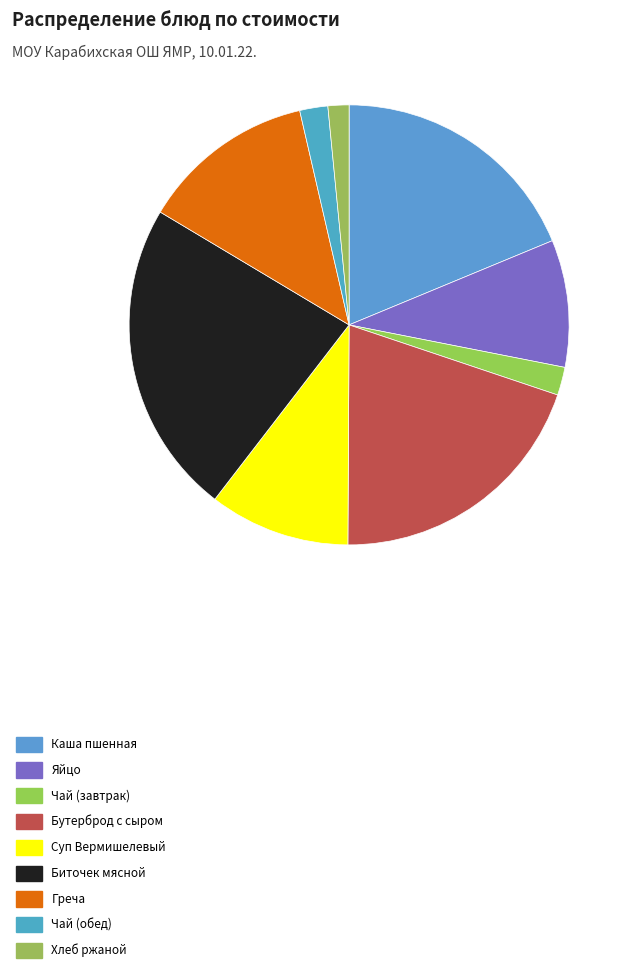

What percentage is the Бутерброд с сыром slice, to the nearest percent?

20%